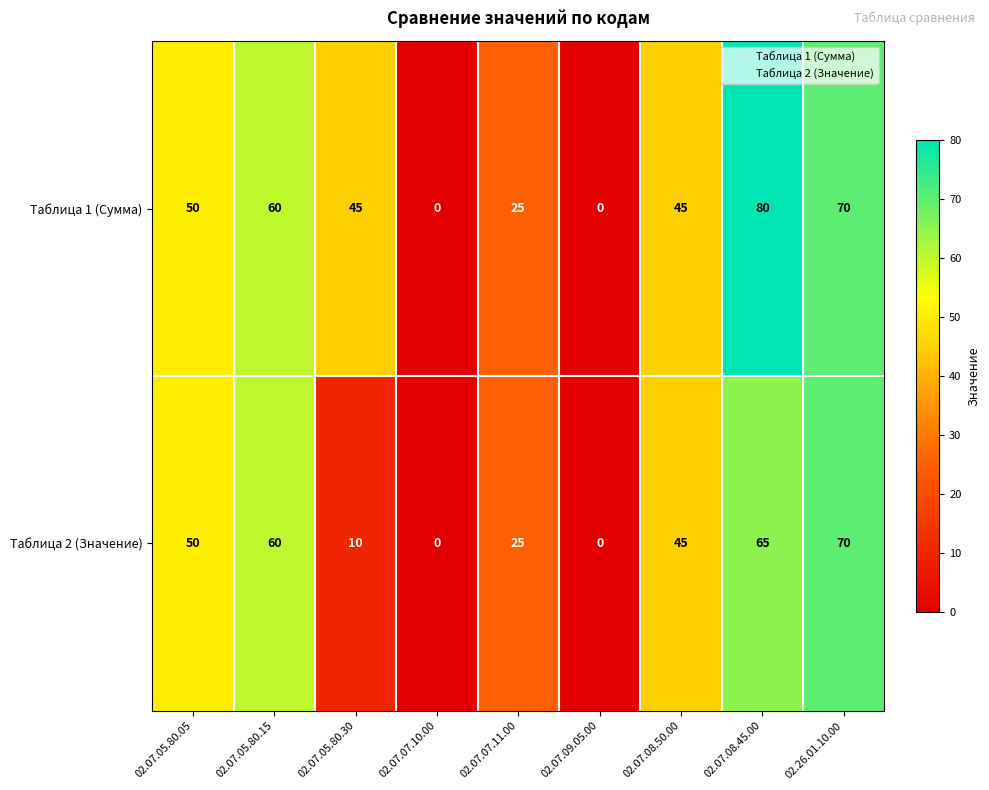

How many positive values does the Таблица 2 (Значение) series have?

7